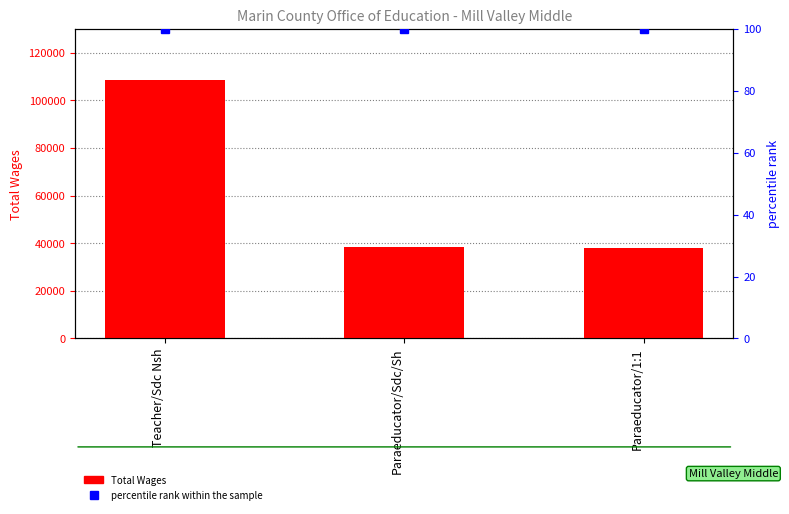

Reading left to right, what are all the values shown in this chart?

Total Wages: Teacher/Sdc Nsh=108327	Paraeducator/Sdc/Sh=38257	Paraeducator/1:1=38117
percentile rank within the sample: Teacher/Sdc Nsh=100	Paraeducator/Sdc/Sh=100	Paraeducator/1:1=100